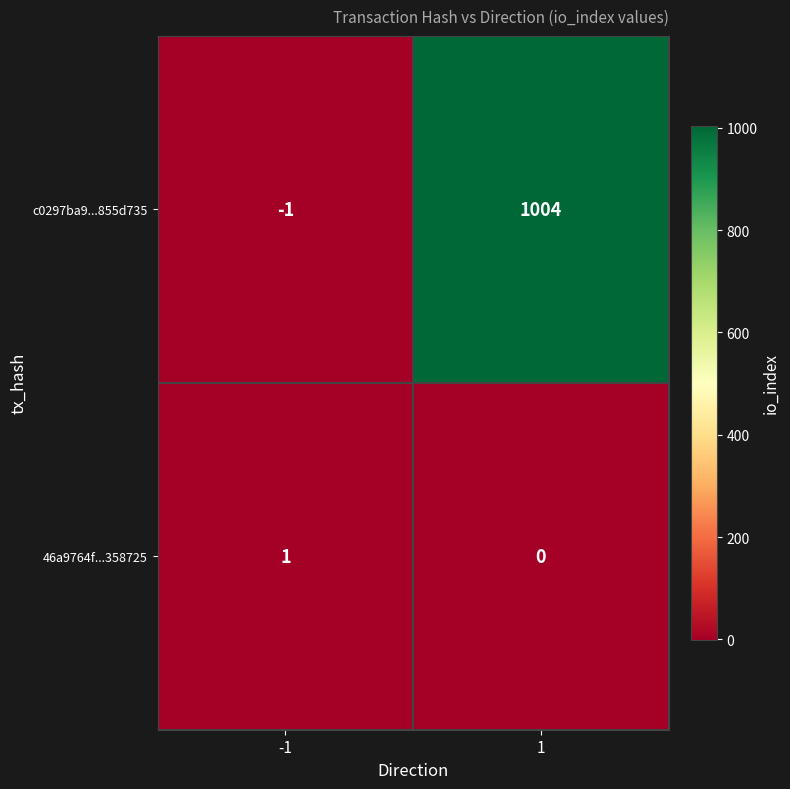

The value of c0297ba9...855d735 at -1 is -1. True or false?

True